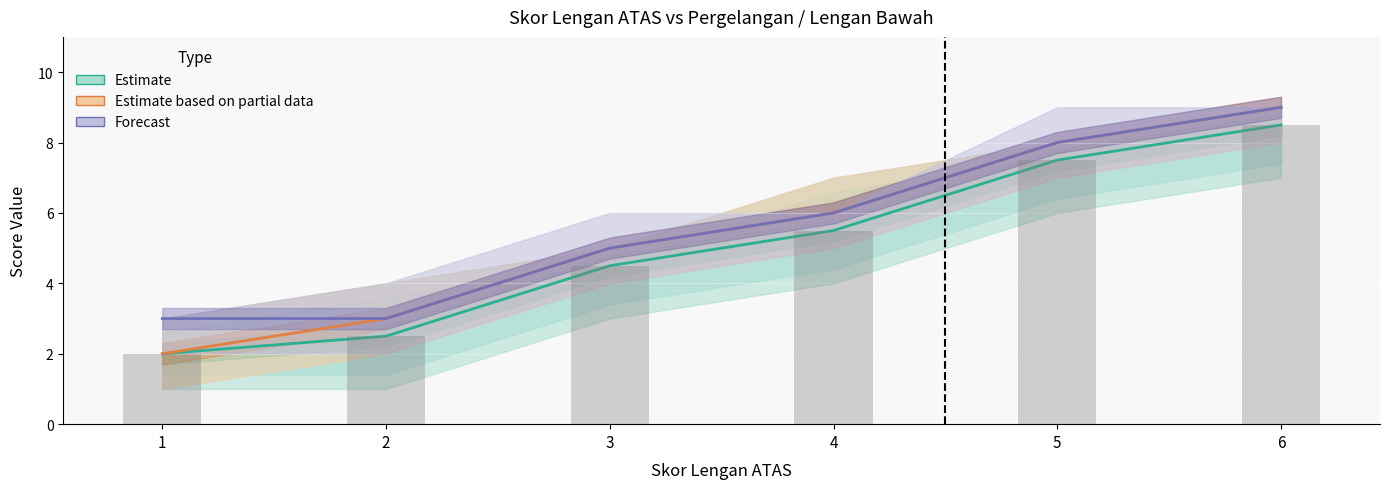

Reading right to left, transcribe all the data shown in this chart.

Estimate: 8.5	7.5	5.5	4.5	2.5	2.0
Estimate based on partial data: 9.0	8.0	6.0	5.0	3.0	2.0
Forecast: 9.0	8.0	6.0	5.0	3.0	3.0